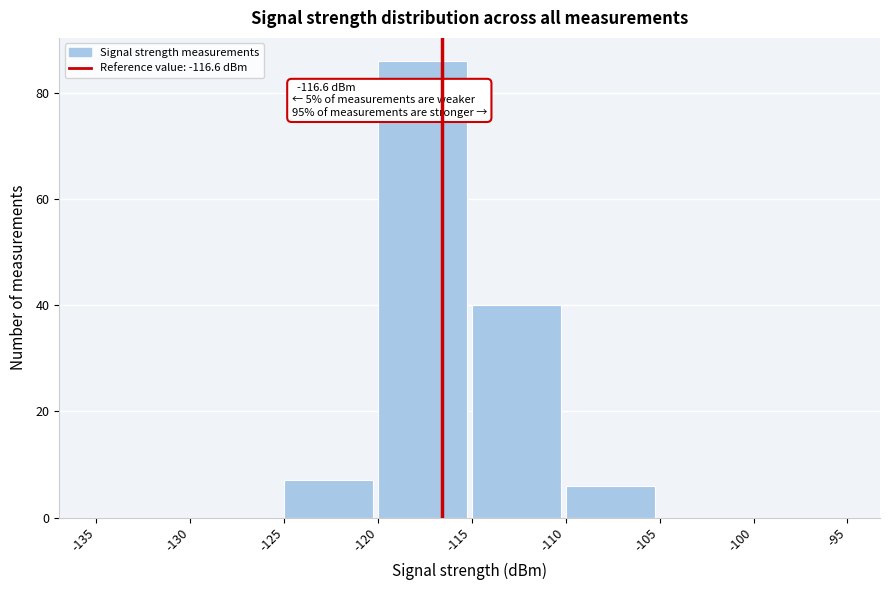

Over which range of the x-axis is the bar tallest?

-120 to -115